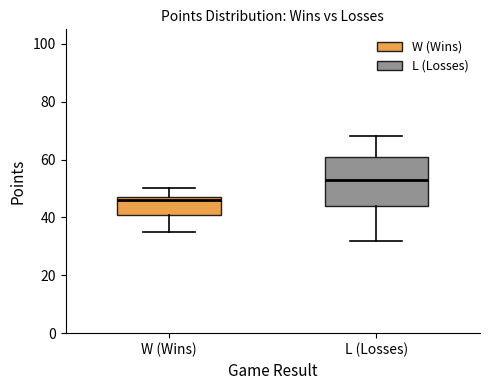

Which box's median line is the lowest?

W (Wins)